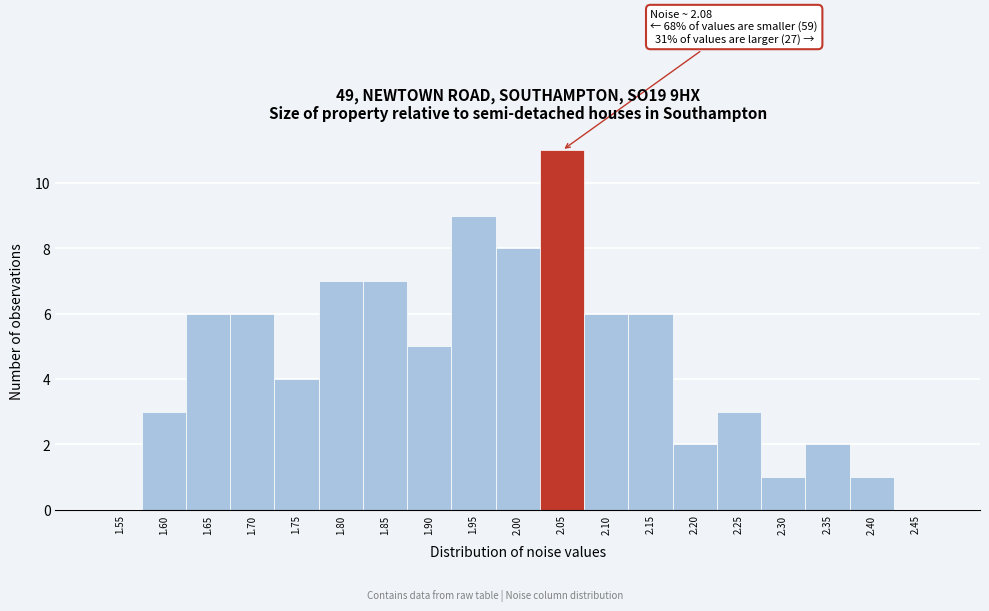

Reading left to right, extract all data points from this chart.

1.55=0	1.60=3	1.65=6	1.70=6	1.75=4	1.80=7	1.85=7	1.90=5	1.95=9	2.00=8	2.05=11	2.10=6	2.15=6	2.20=2	2.25=3	2.30=1	2.35=2	2.40=1	2.45=0